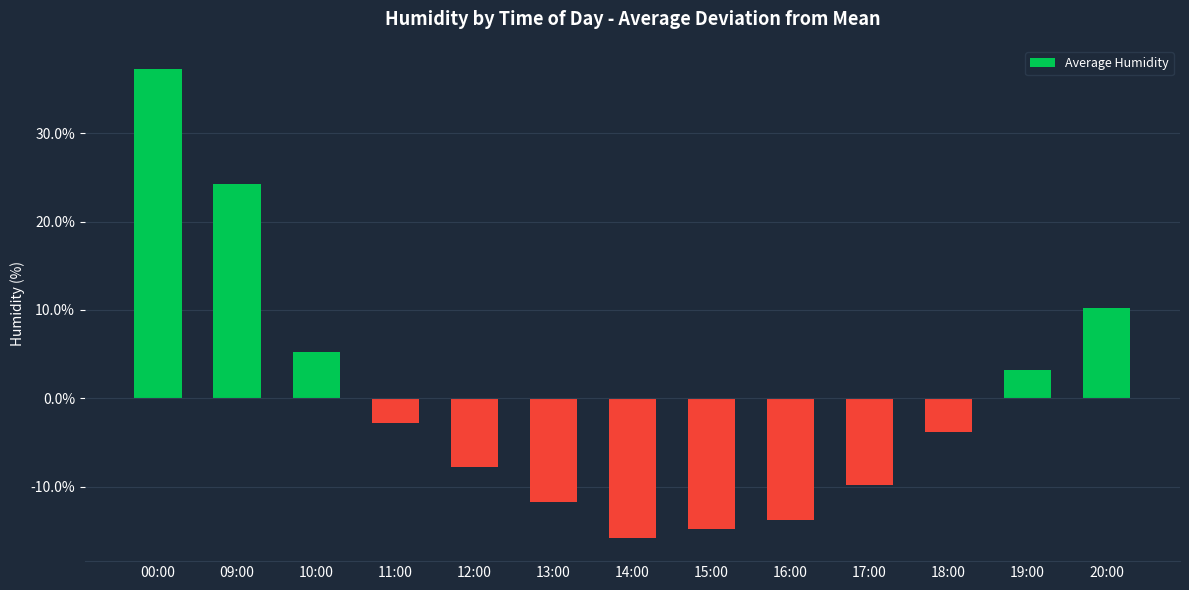

True or false: the data shows 4.3 at 20:00.

False